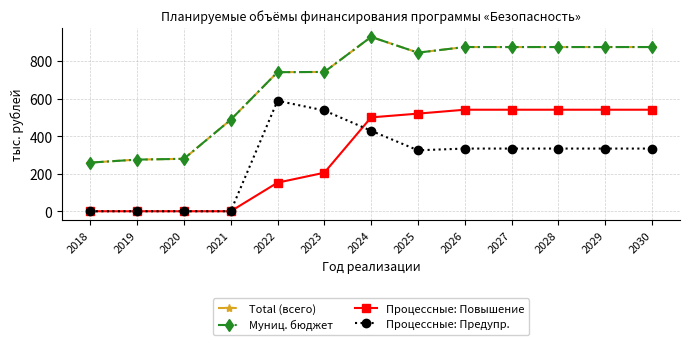

At which label is Процессные: Предупр. closest to 294?

2025